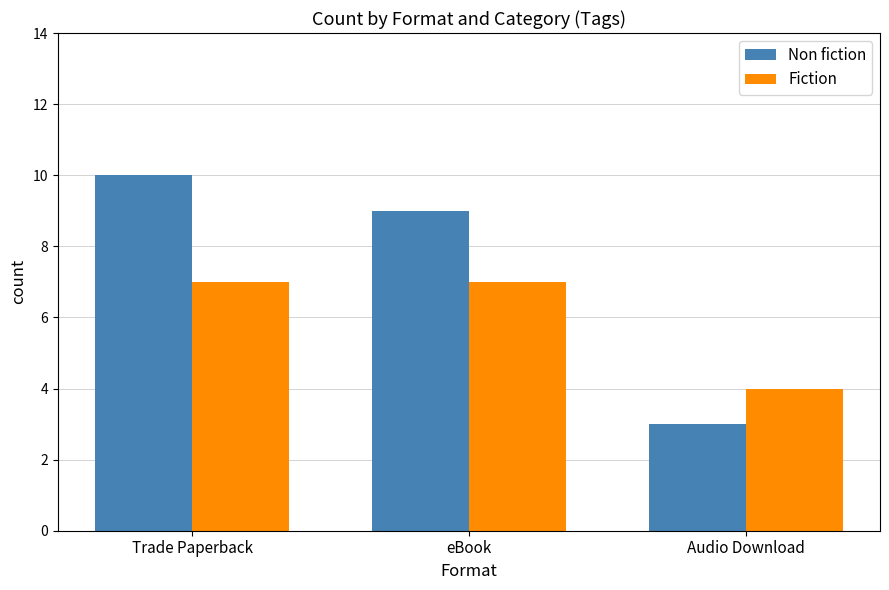

The Non fiction series shows 6 at eBook. True or false?

False